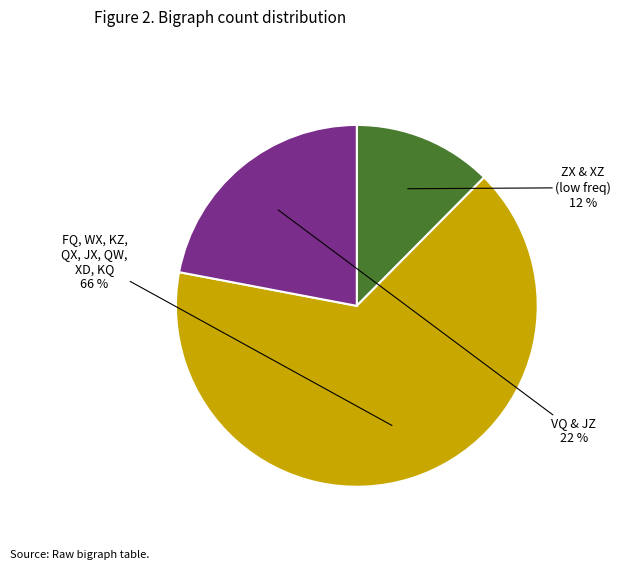

Count the number of slices in the pie.

3